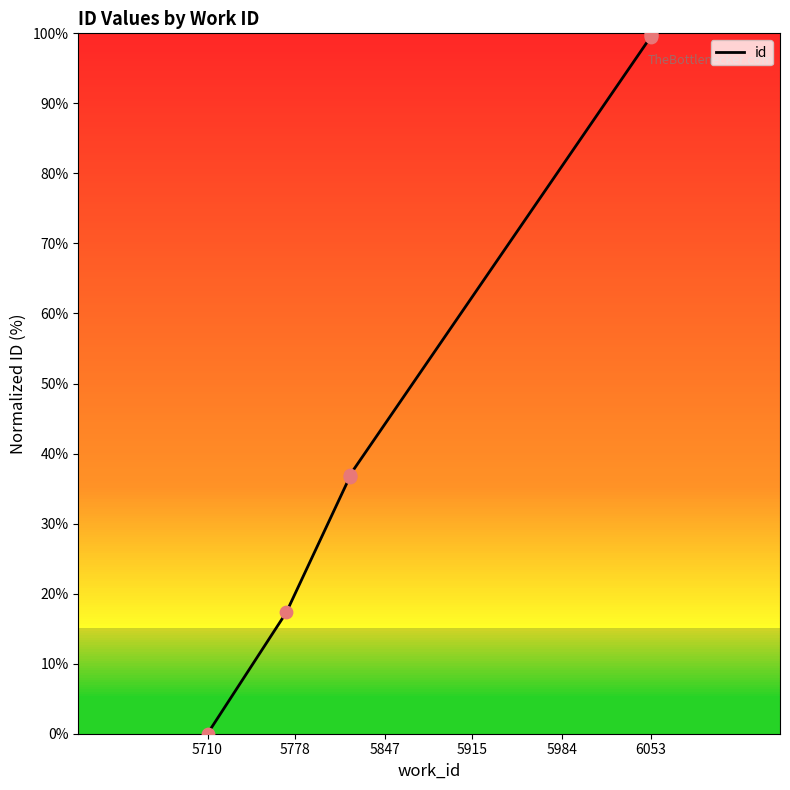

Approximately how many times larger is the value at 6053 compared to 5778?

5.7